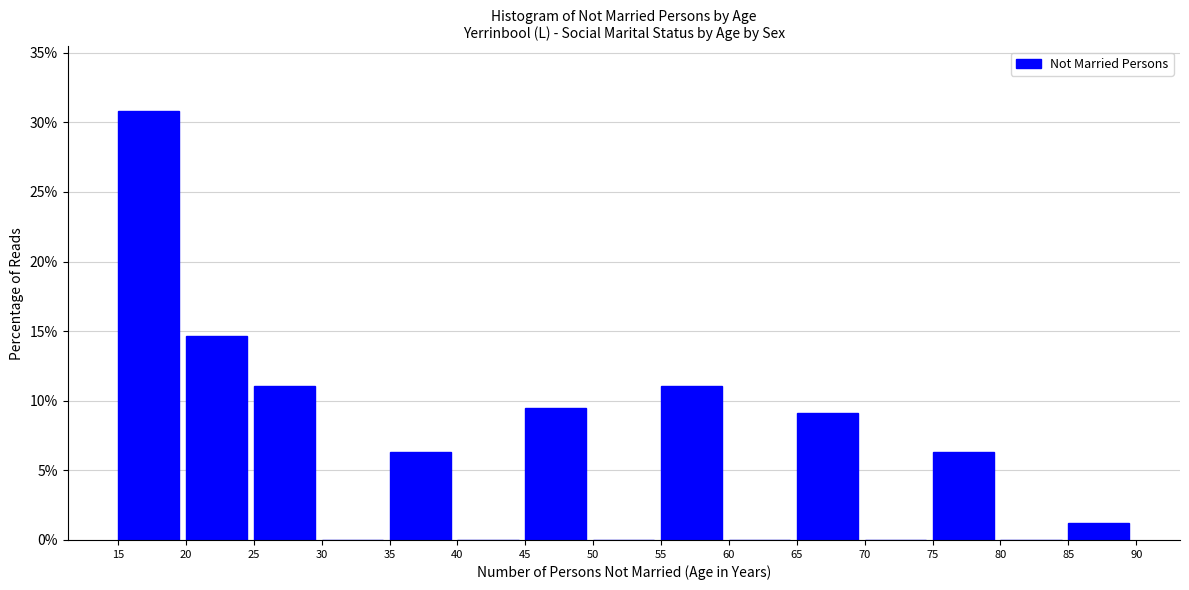

What is the height of the bar covering 85 to 90 on the x-axis? The values are not printed on the chart, so give them approximately, as read against the axis.

1.0